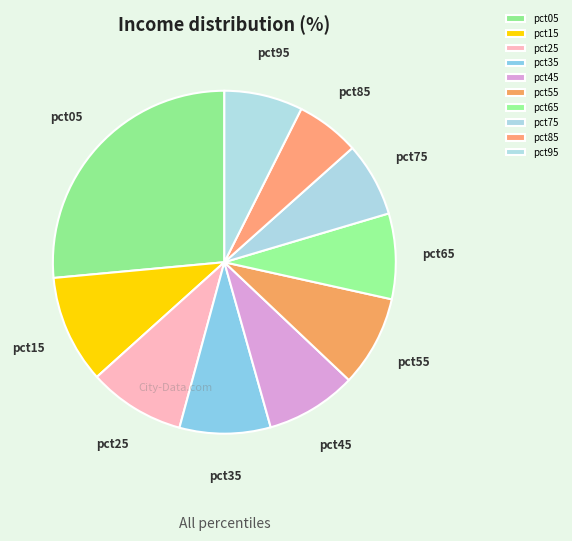

Which category has the smallest portion of the pie?

pct85